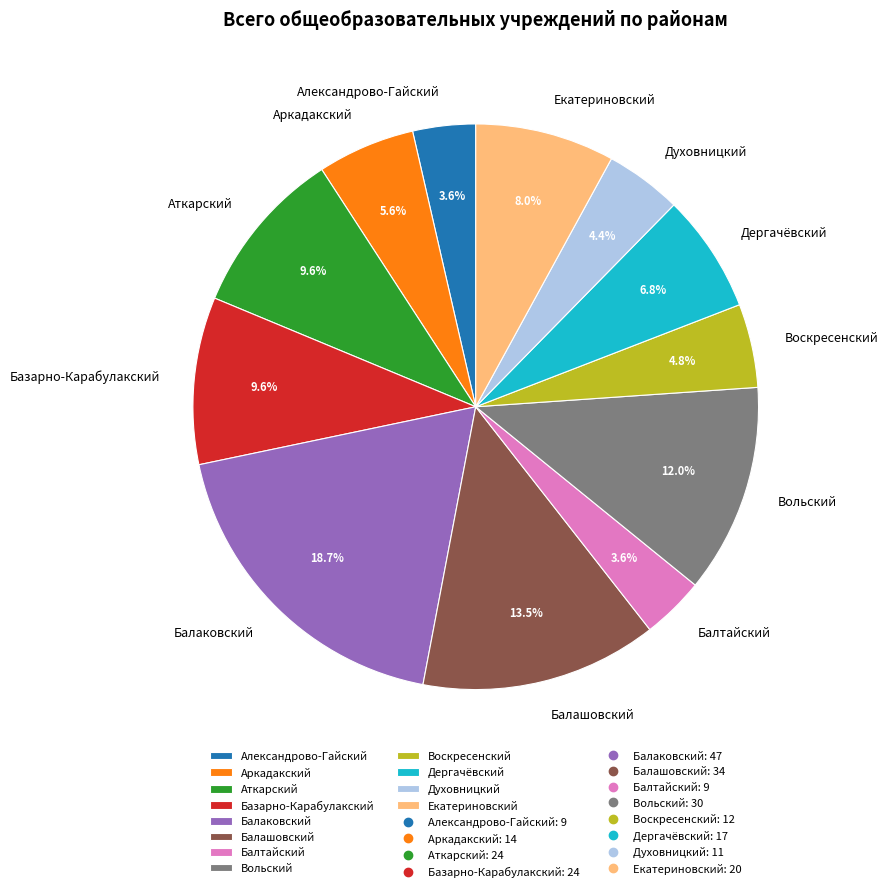

True or false: Екатериновский accounts for 8% of the total.

True